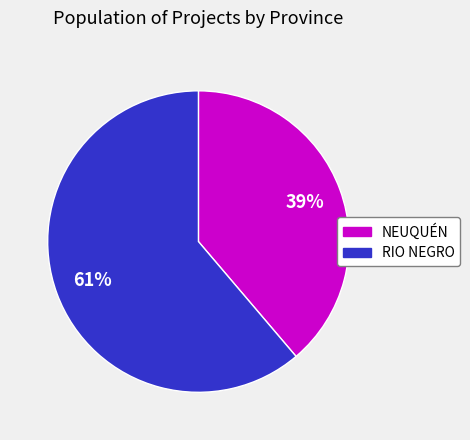

What is the smallest slice in the pie chart?

NEUQUÉN